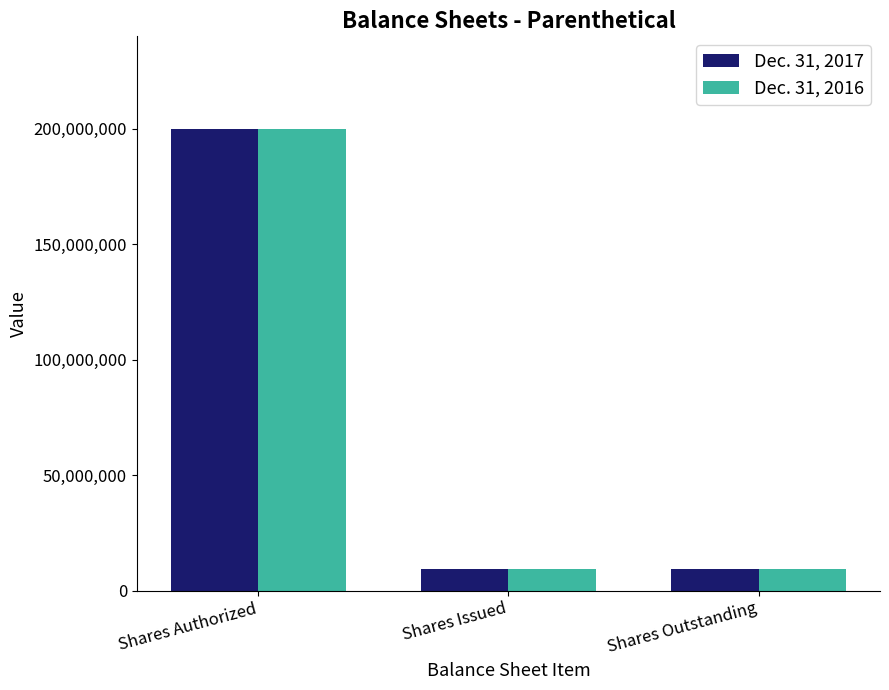

What is the lowest value of the Dec. 31, 2017 series?

9530000